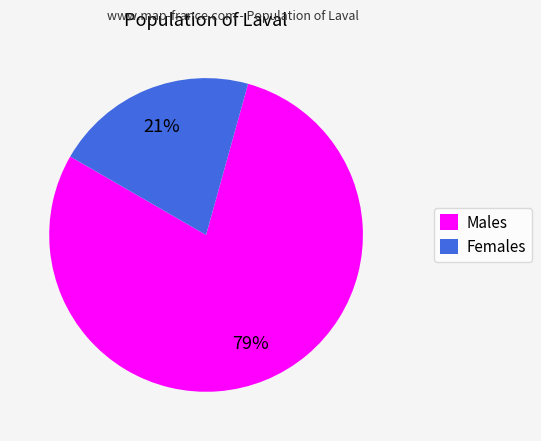

Which category has the biggest portion of the pie?

Males